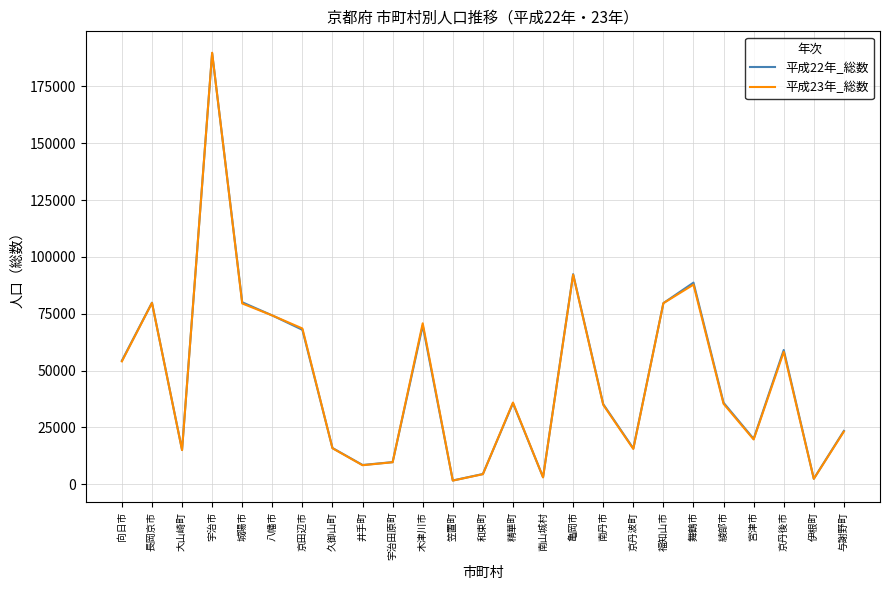

How many lines are shown in the chart?

2